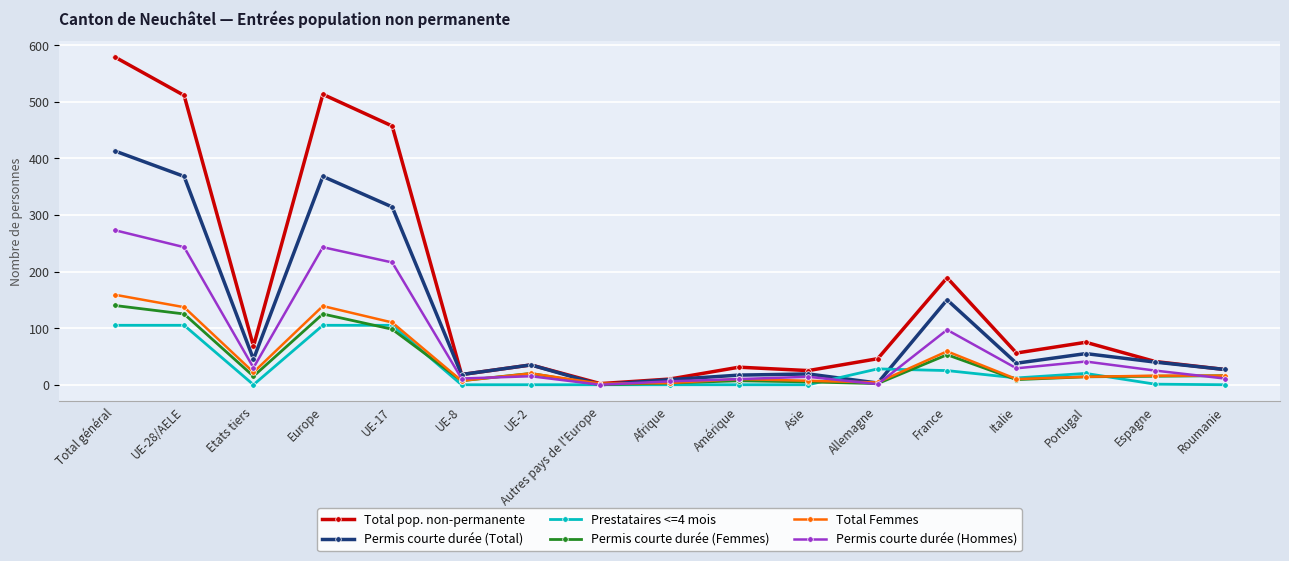

What value does the Prestataires <=4 mois series have at Allemagne, to the nearest 5?

30